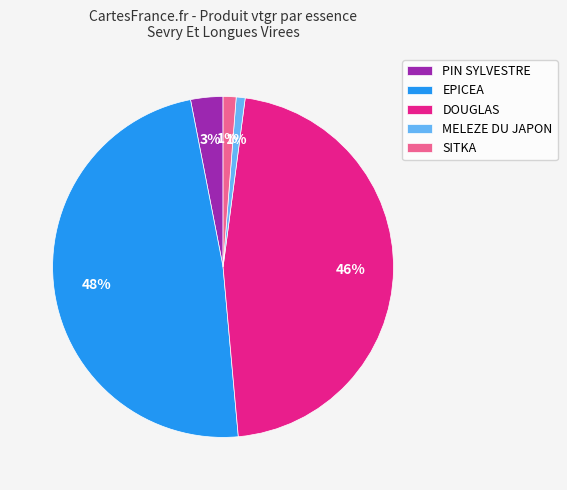

To the nearest percent, what portion does SITKA represent?

1%